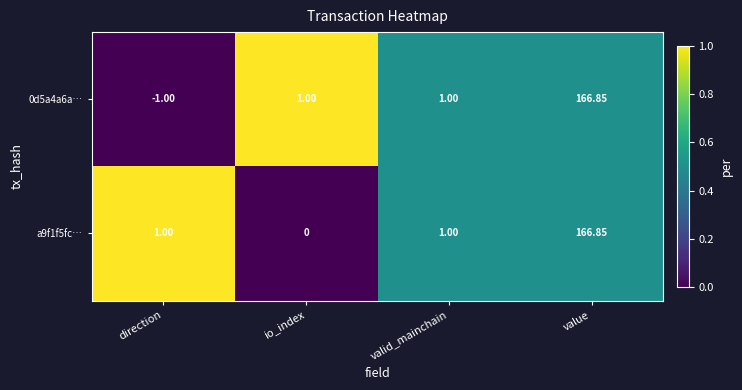

At which category is the sum across all series the highest?

value